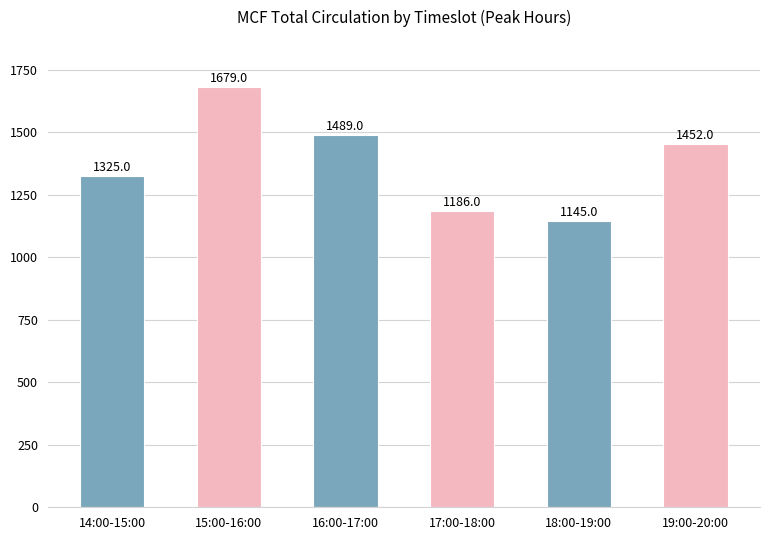

How many data points are less than 1452?

3